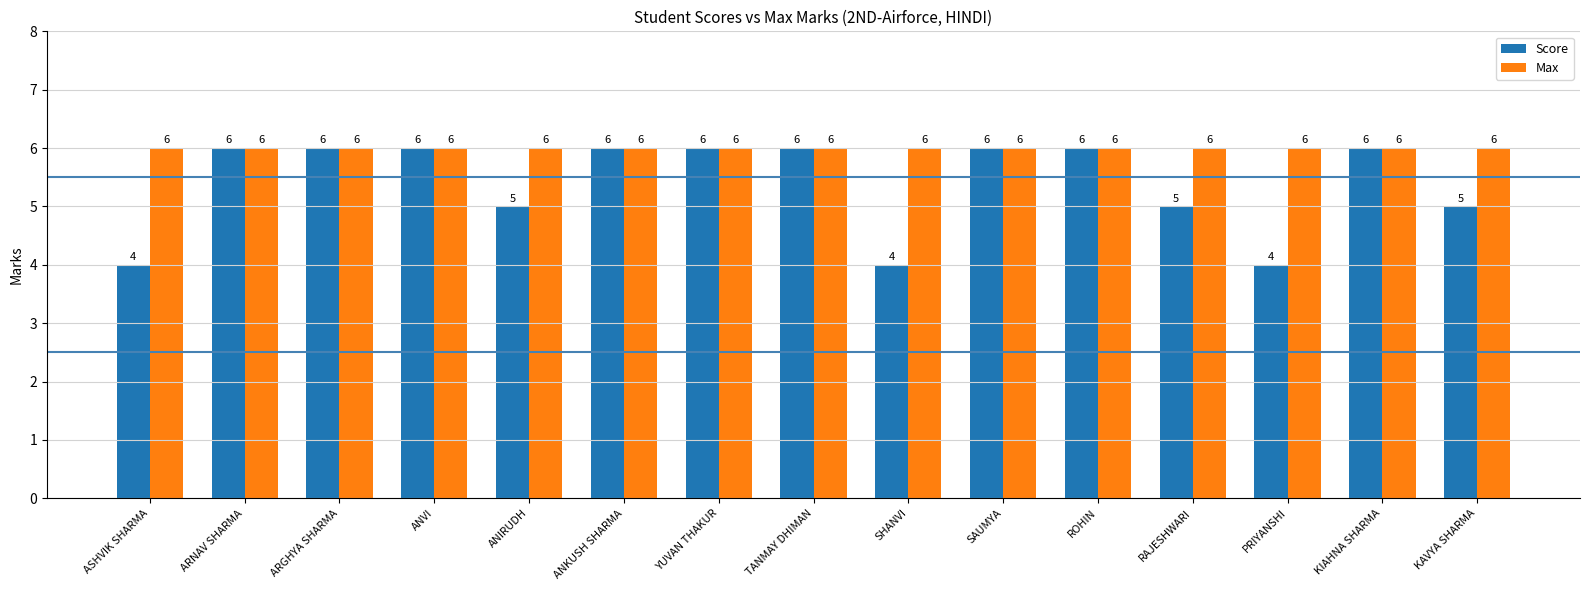

What is the average value of the Max series?

6